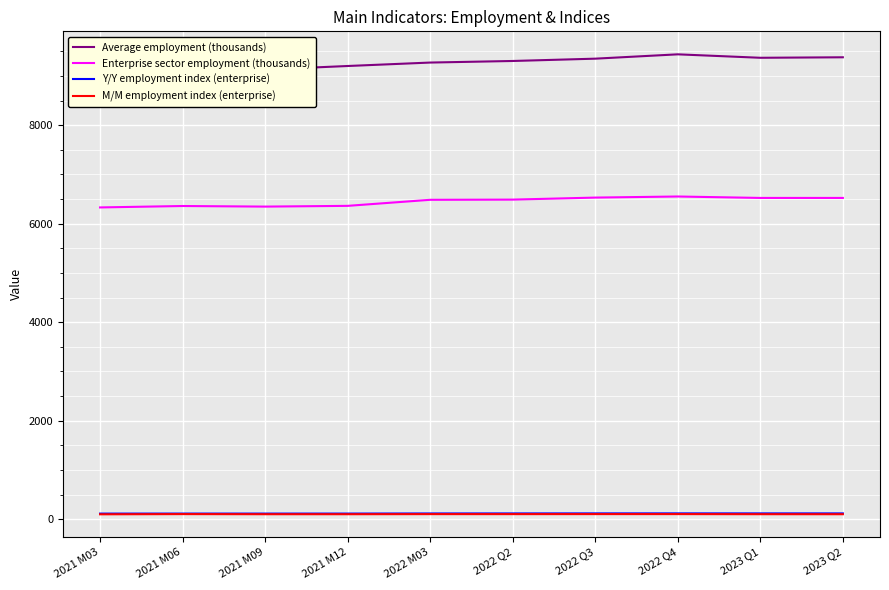

Where is Average employment (thousands) nearest to the value 9270?

2022 M03